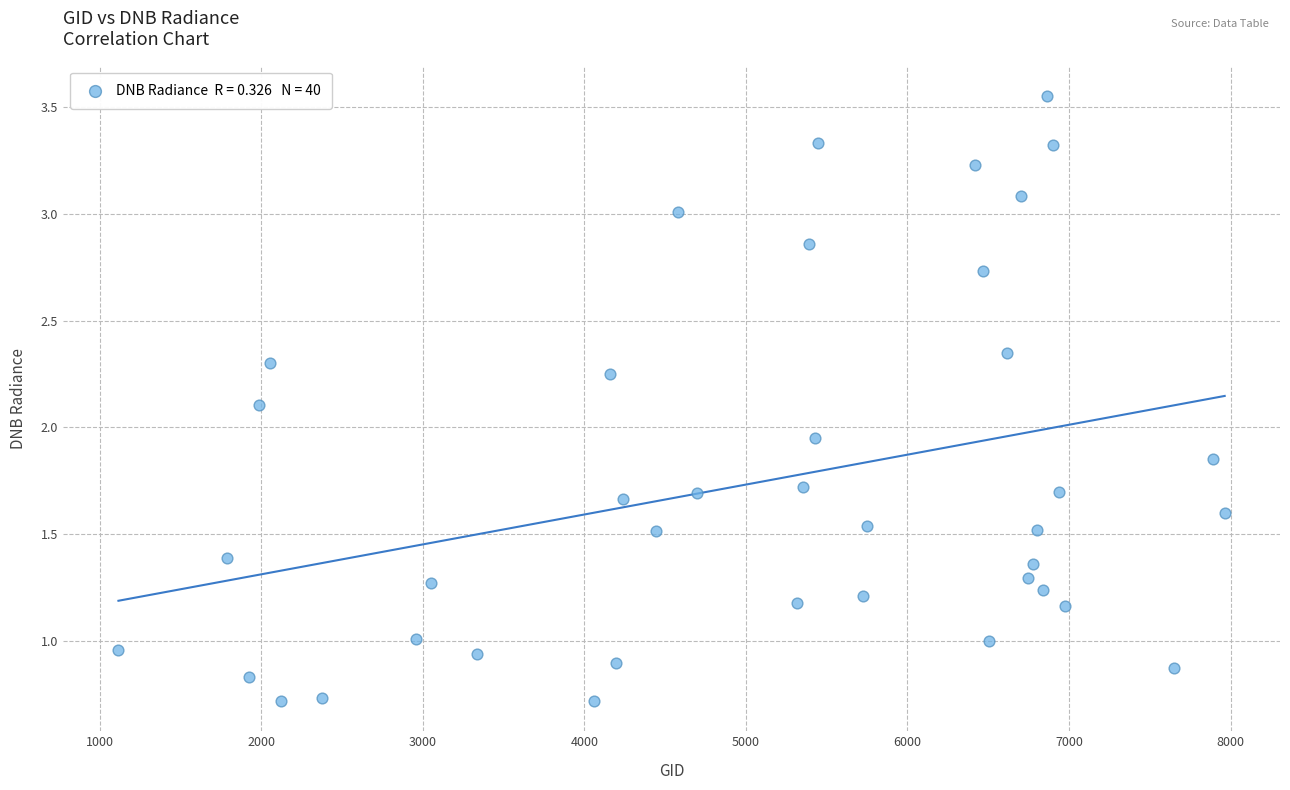

What is the range of X values (max minus min)?

6849.0